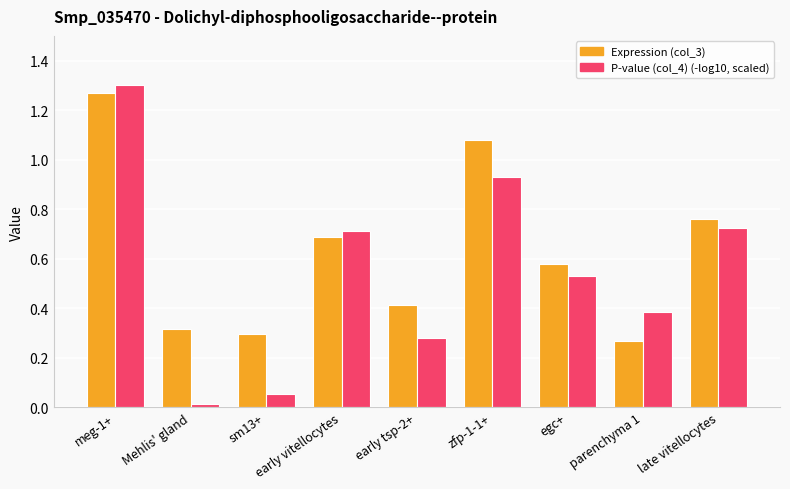

What is the sum of the Expression (col_3) values at early vitellocytes and late vitellocytes?

1.4